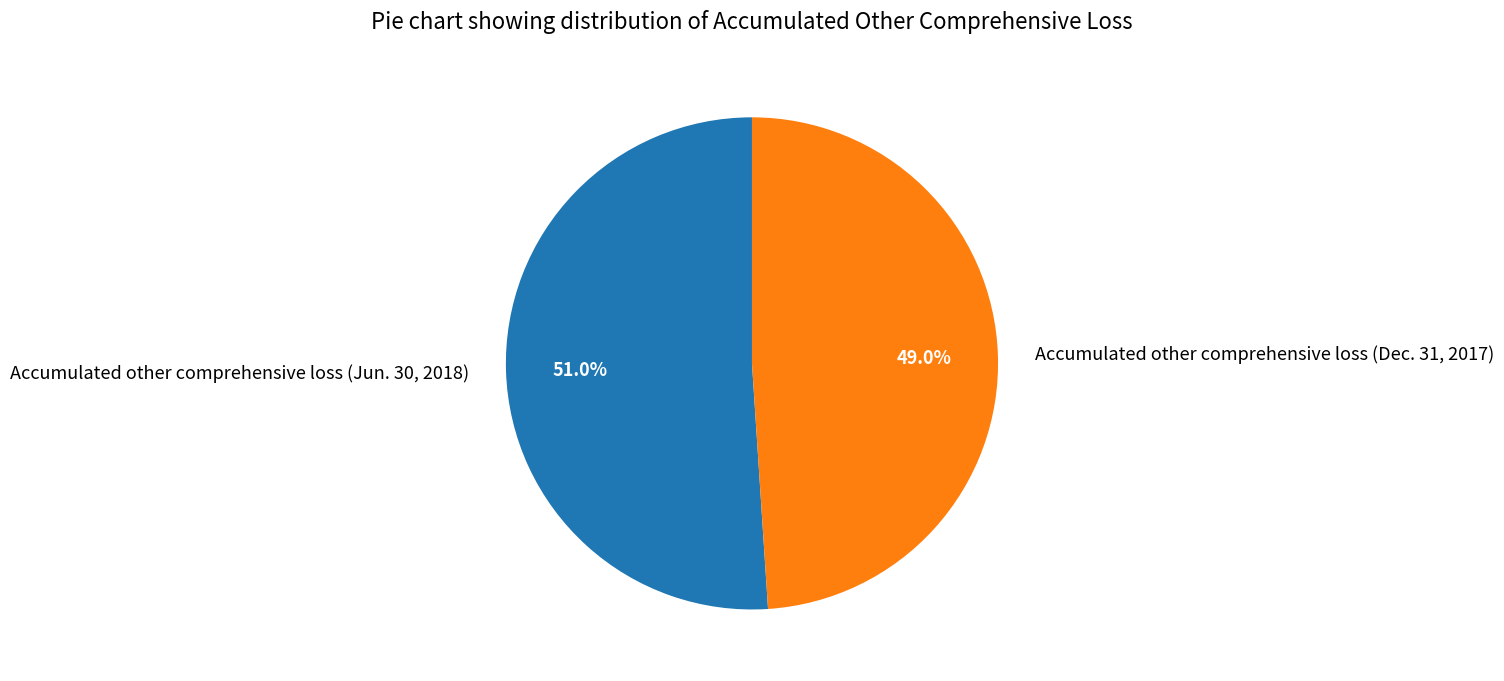

Rank the categories by value from lowest to highest.

Accumulated other comprehensive loss (Dec. 31, 2017), Accumulated other comprehensive loss (Jun. 30, 2018)